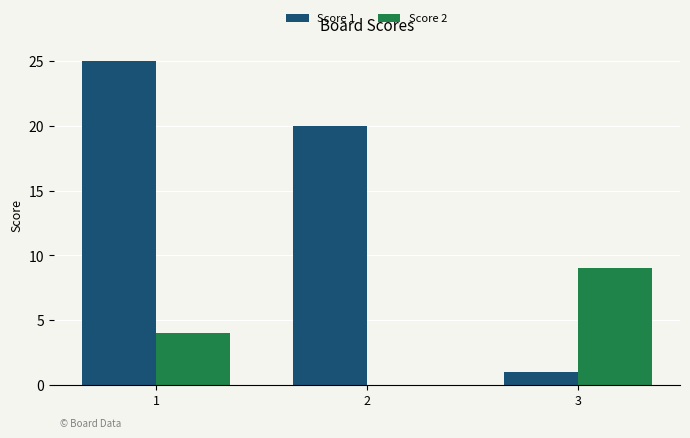

The value of Score 2 at 3 is 9. True or false?

True